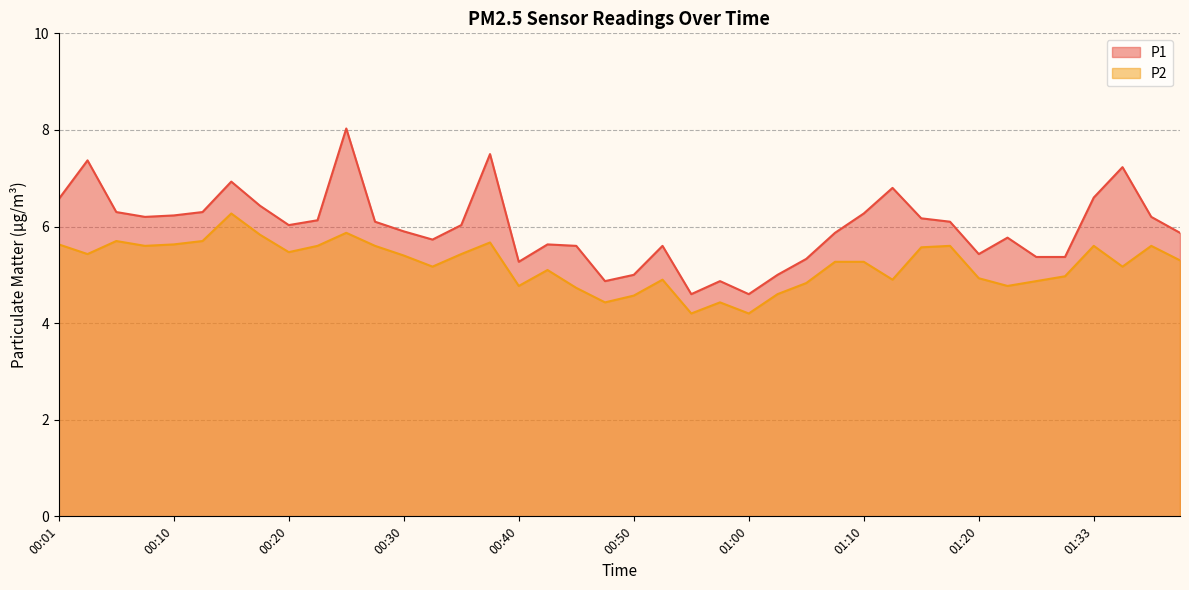

What is the difference between the maximum and minimum values in the P1 series?

3.4